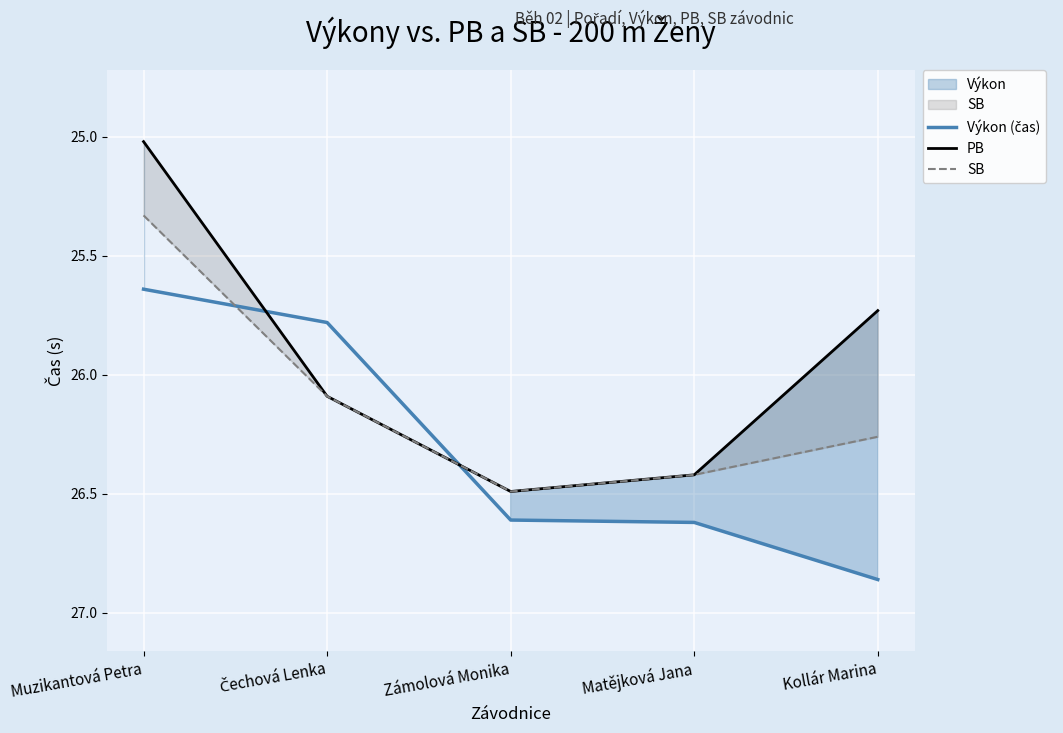

How many lines are shown in the chart?

3